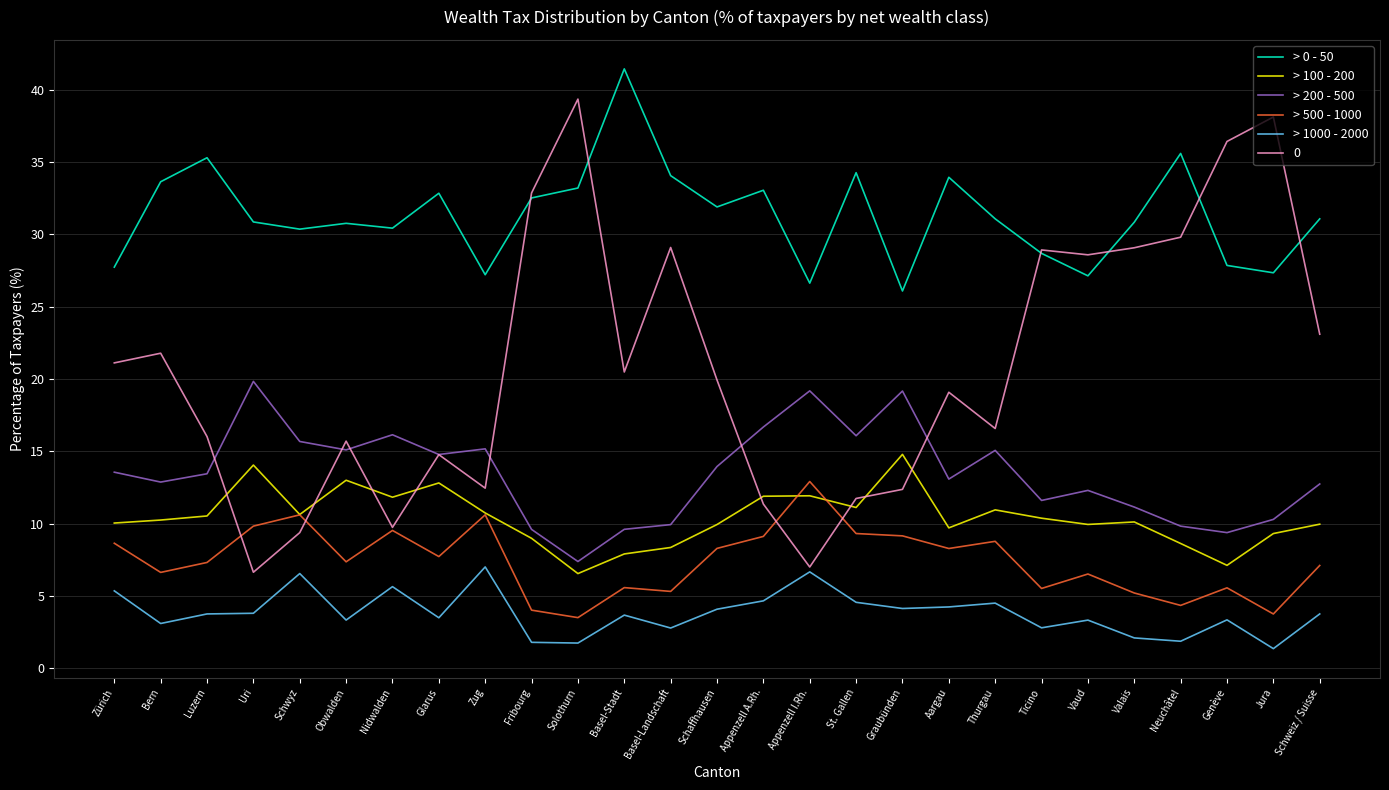

True or false: > 100 - 200 has a value of 10.9 at Thurgau.

True